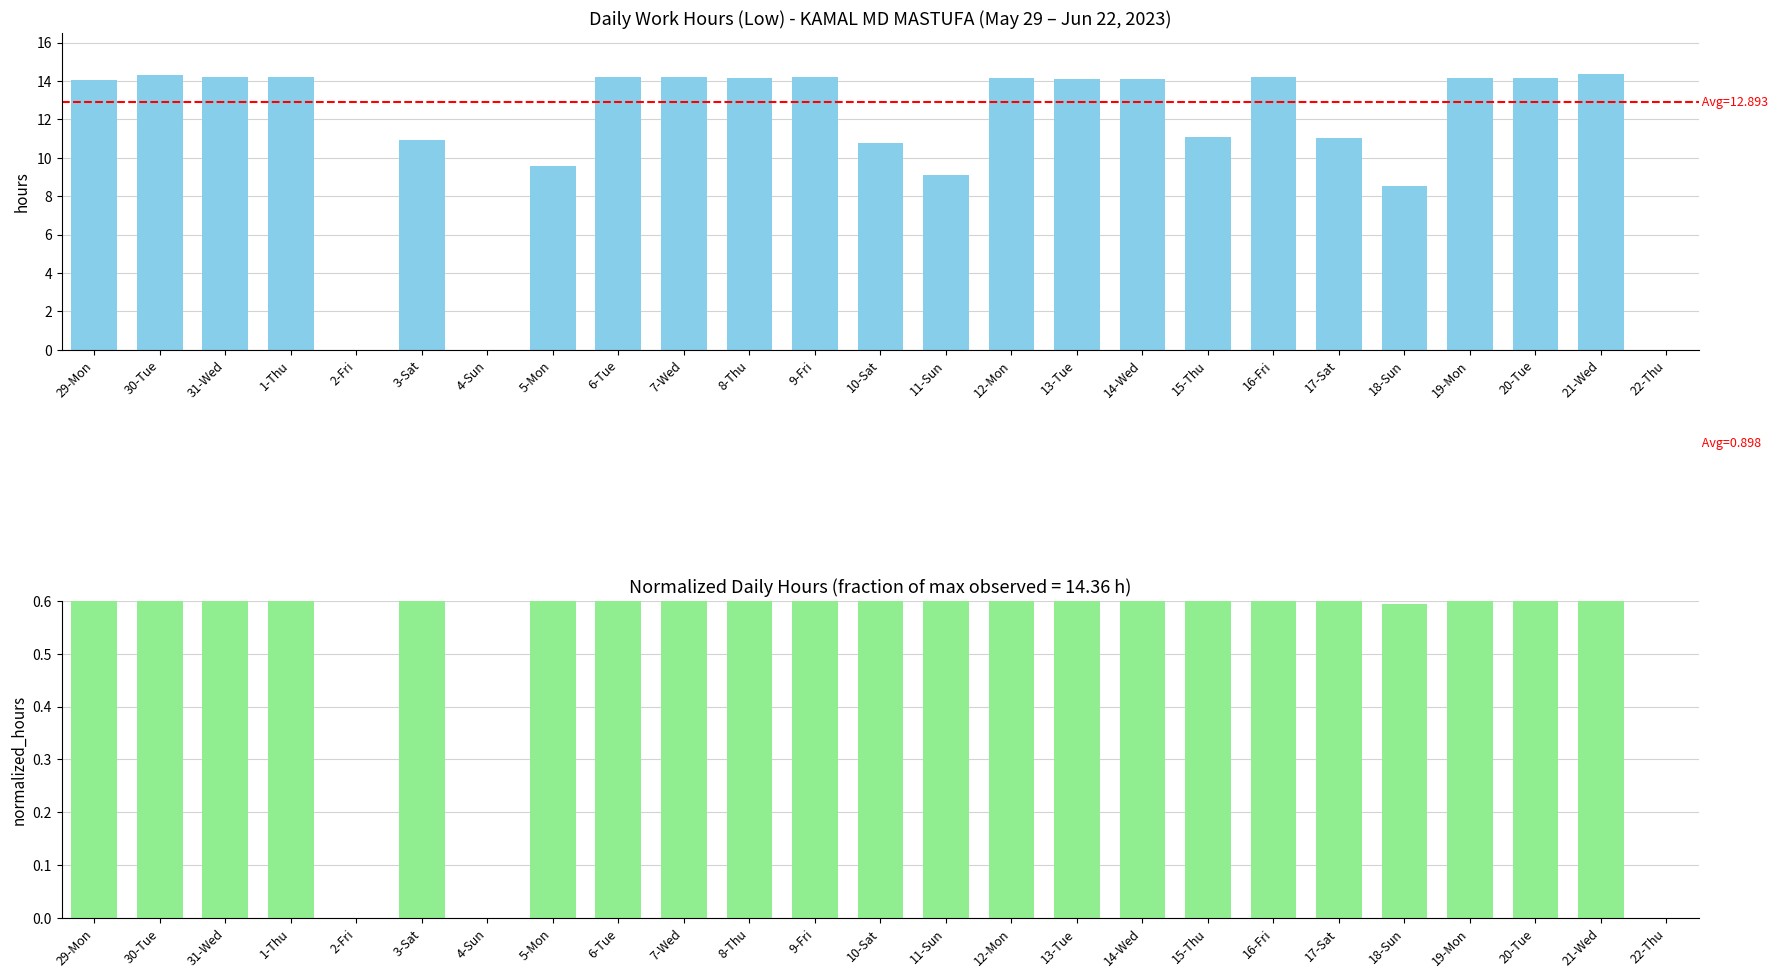

Which series changed the most between 15-Thu and 18-Sun?

Low (hours)